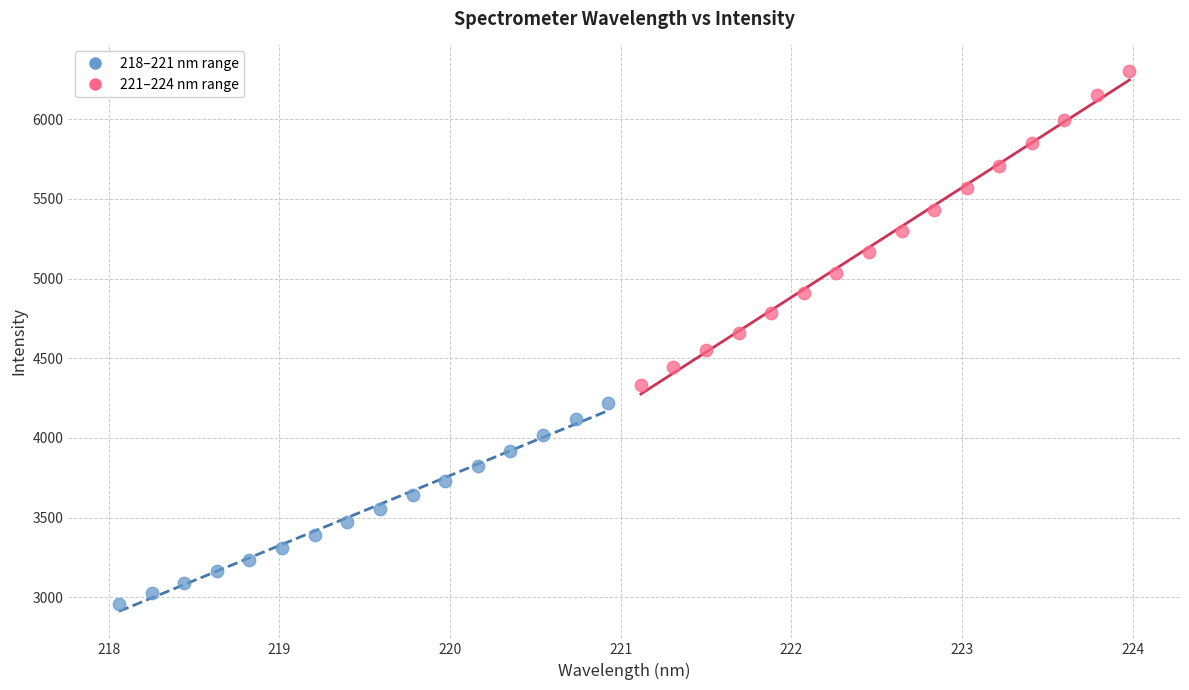

Which series contains the lowest Y value?

218–221 nm range